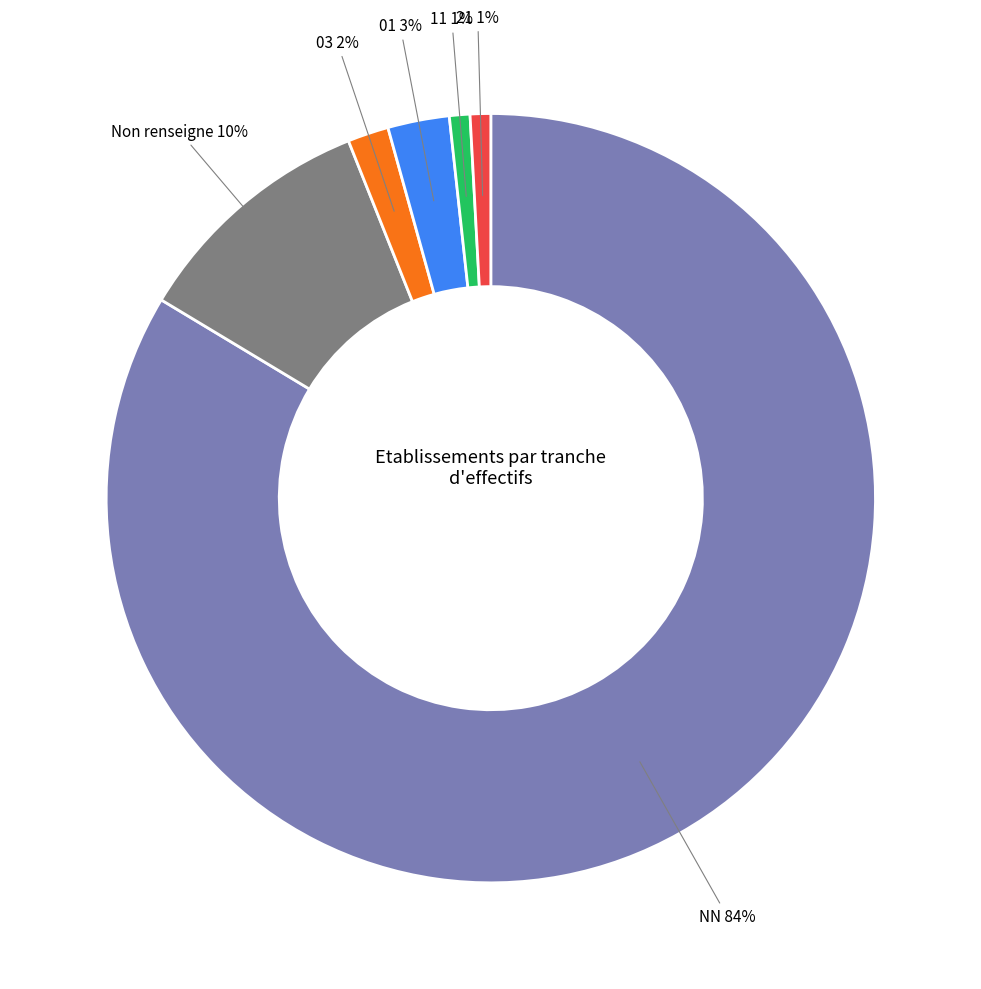

Which category has the biggest portion of the pie?

NN